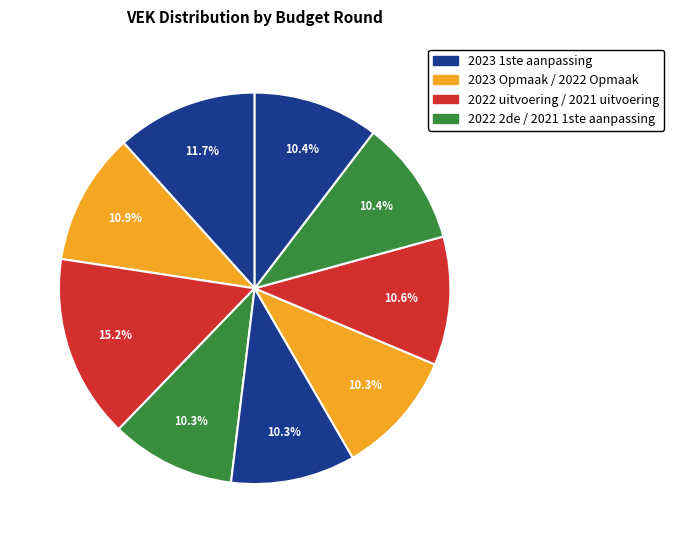

How many slices are in this pie chart?

9